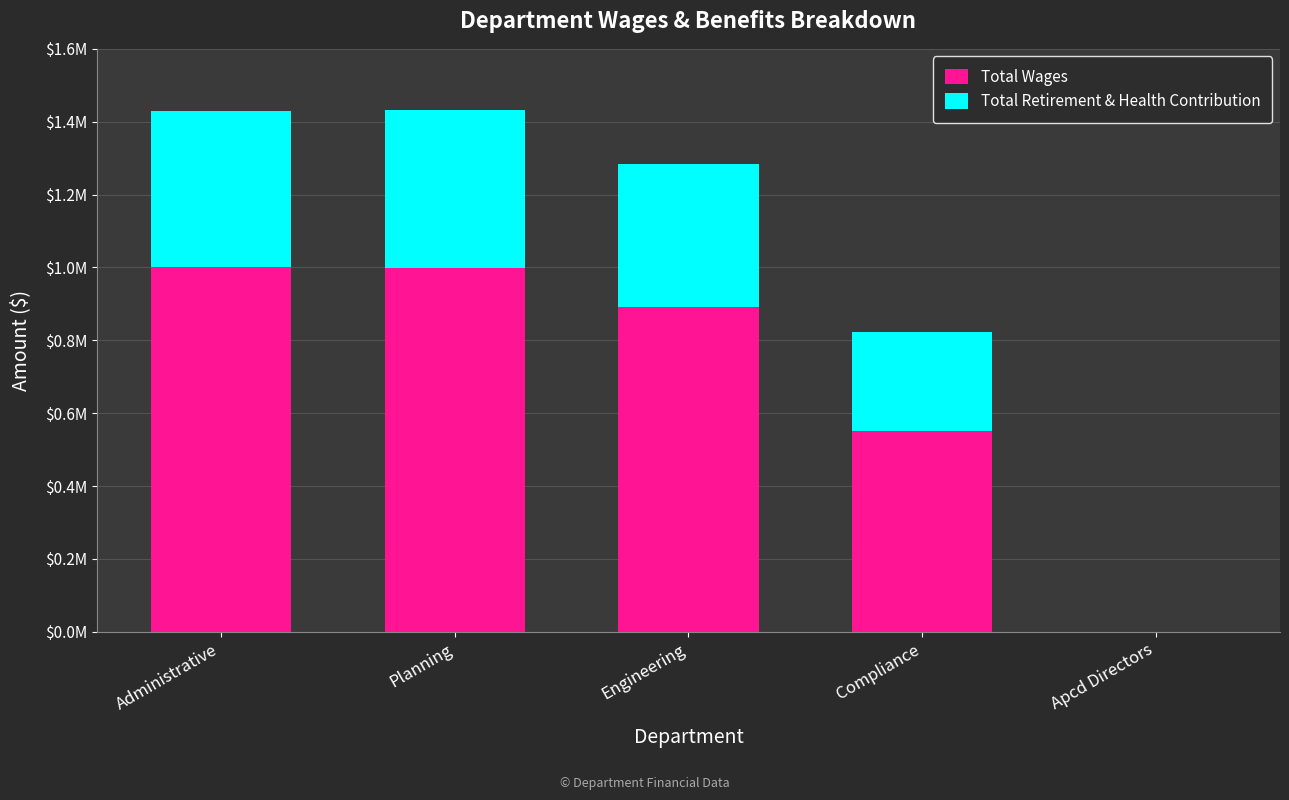

What are all the series names shown in the legend?

Total Wages, Total Retirement & Health Contribution